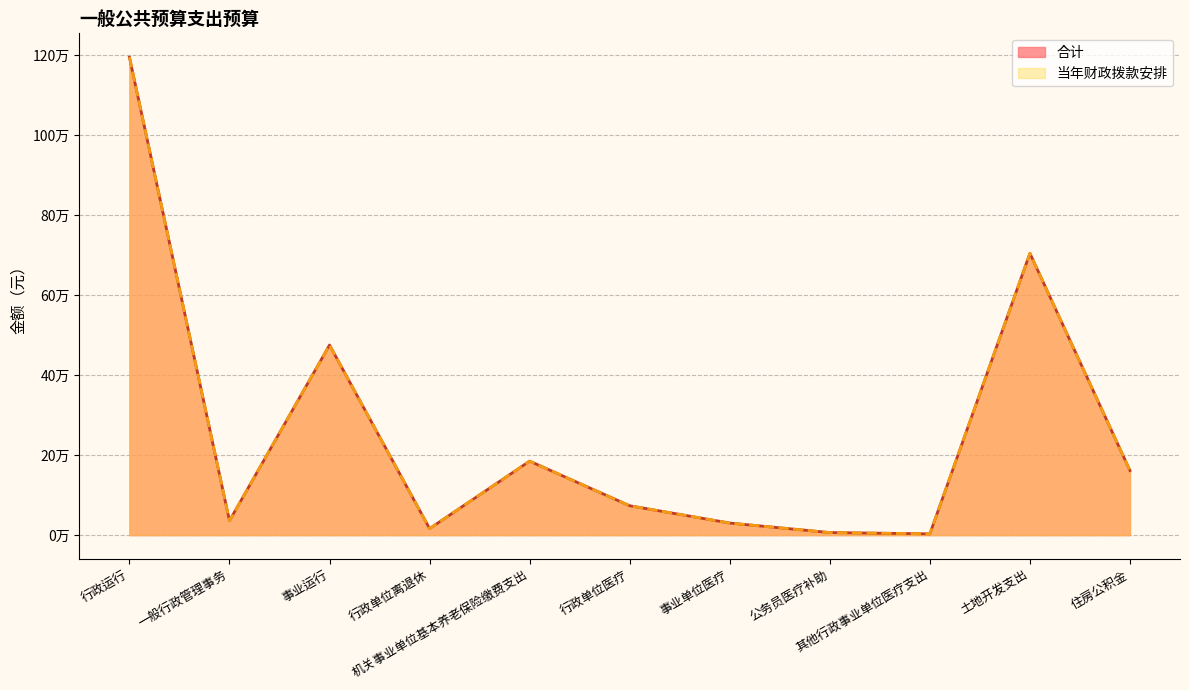

Which category has the highest value in the 当年财政拨款安排 series?

行政运行